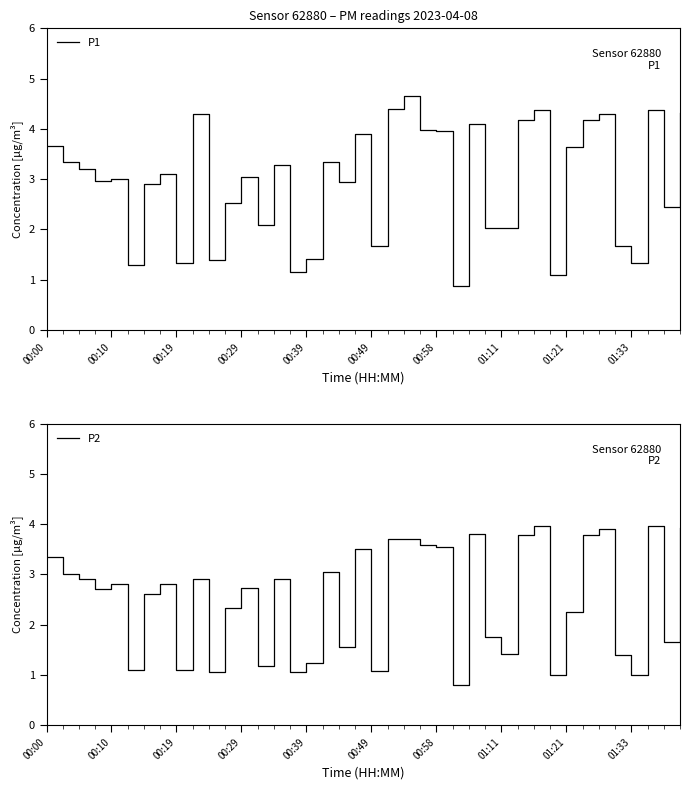

At which label does P1 reach its minimum?

25